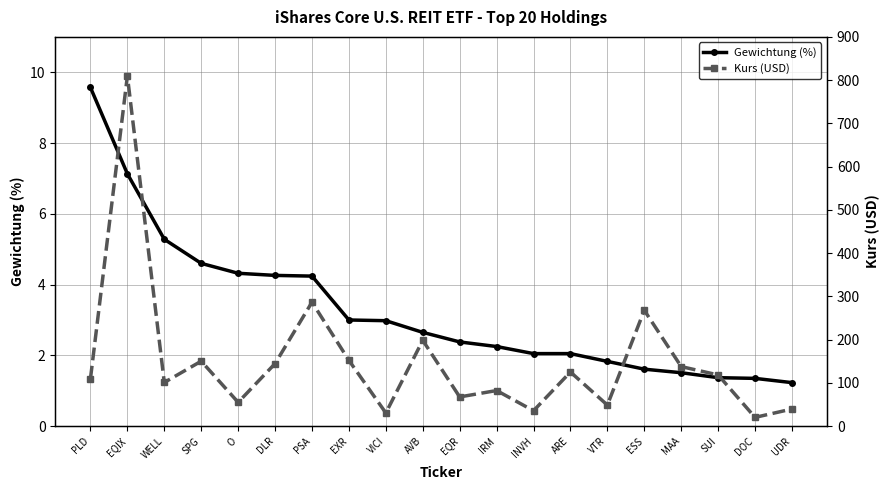

How many data points in Gewichtung (%) are above 2?

14